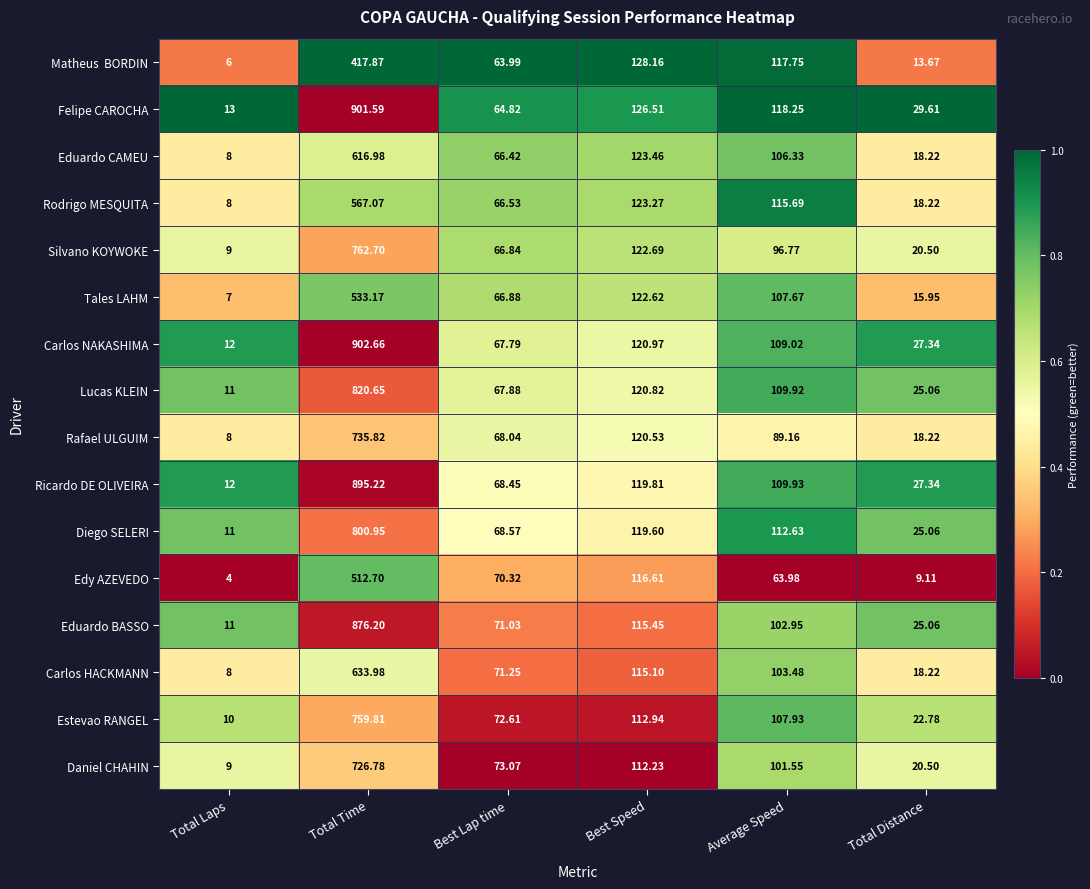

Rank the categories by Ricardo DE OLIVEIRA value from lowest to highest.

Total Laps, Total Distance, Best Lap time, Average Speed, Best Speed, Total Time